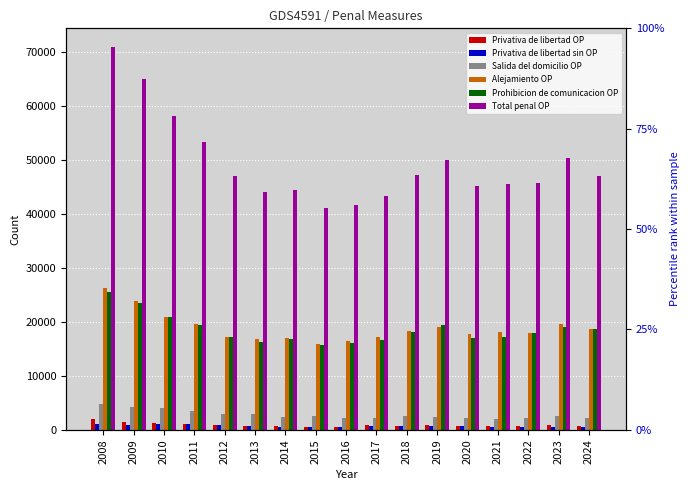

At which label does Privativa de libertad sin OP first exceed 742?

2008